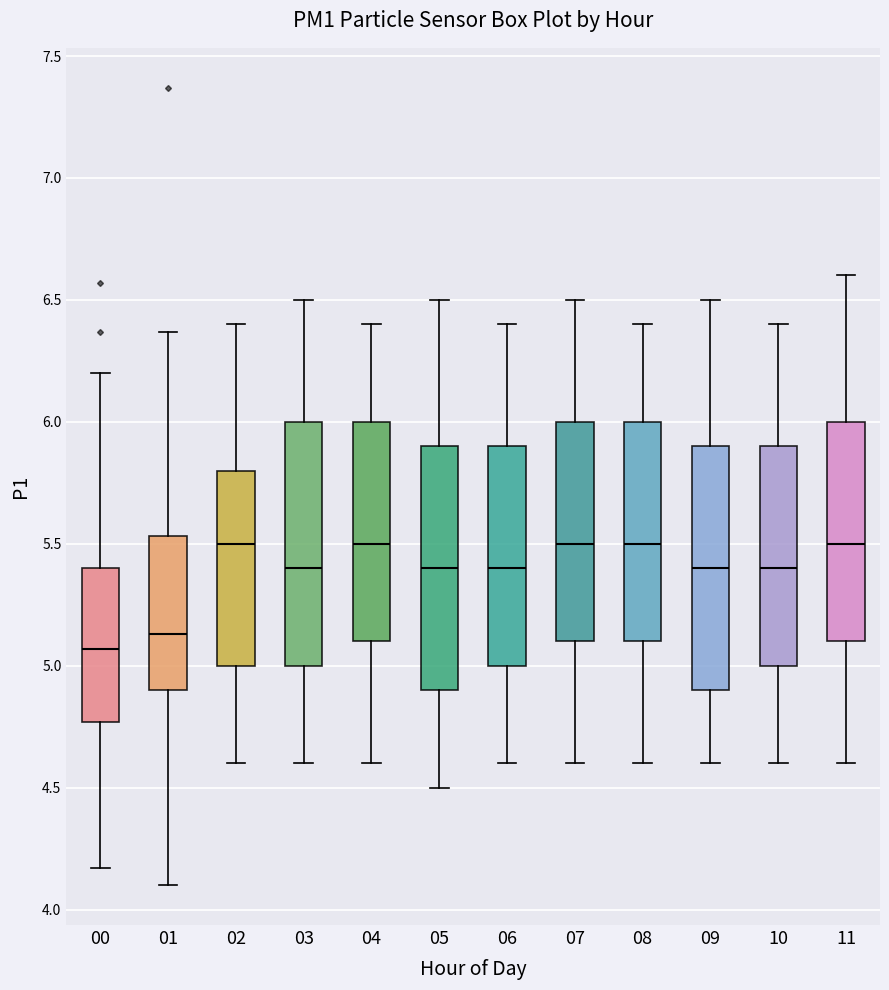

Where does the upper whisker of the box at x = 00 end on the y-axis? The values are not printed on the chart, so give them approximately, as read against the axis.

6.20